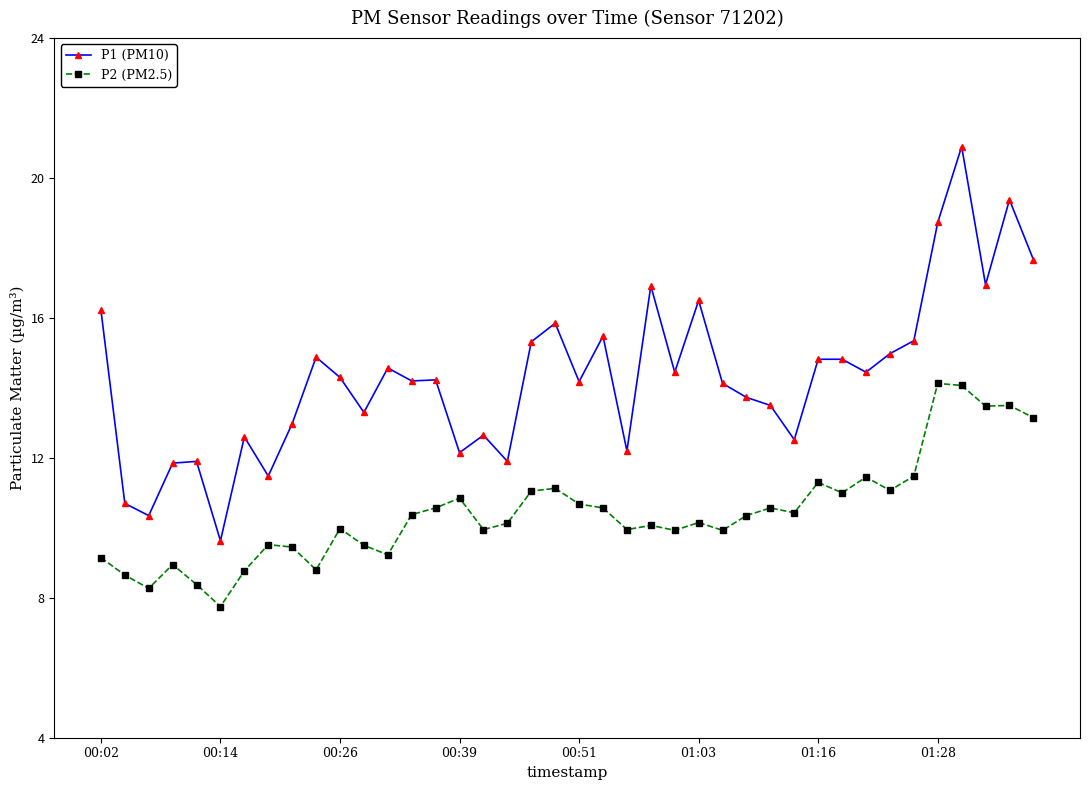

Which series has the largest total across all categories?

P1 (PM10)